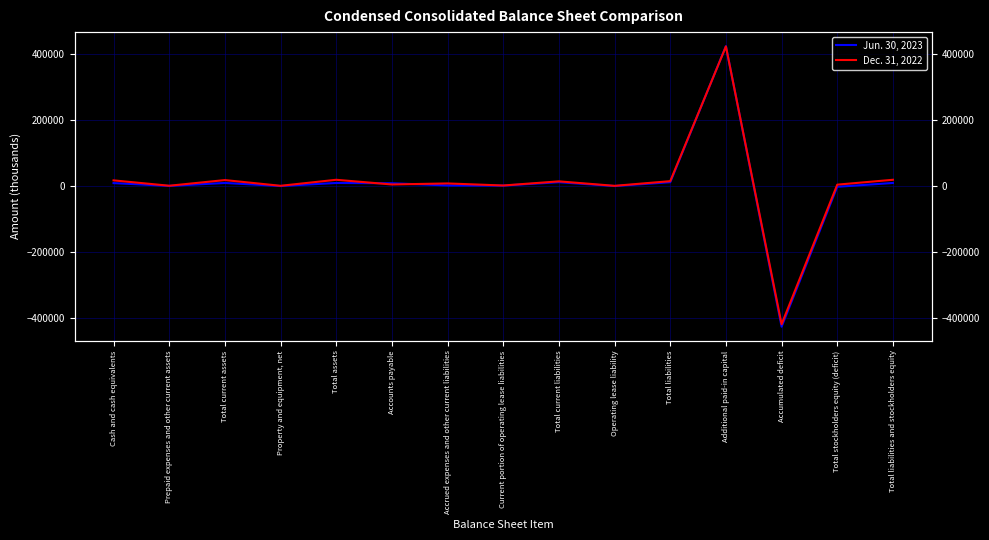

Which series ends up on top after the final intersection of Jun. 30, 2023 and Dec. 31, 2022?

Dec. 31, 2022